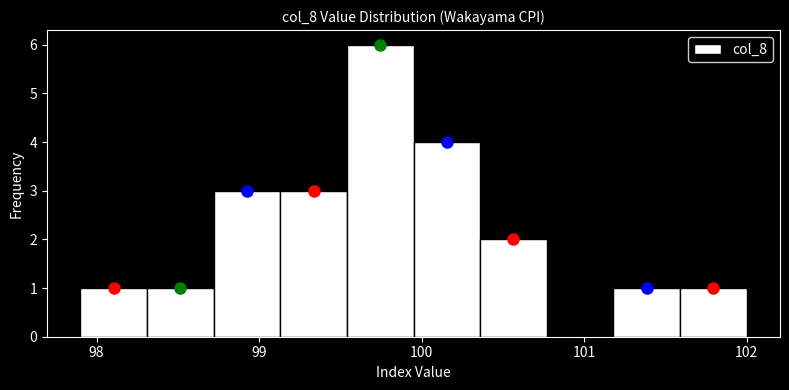

What is the height of the bar covering 99.13 to 99.54 on the x-axis? Neither the bar edges nor the heights are printed on the chart, so give them approximately, as read against the axes.

3